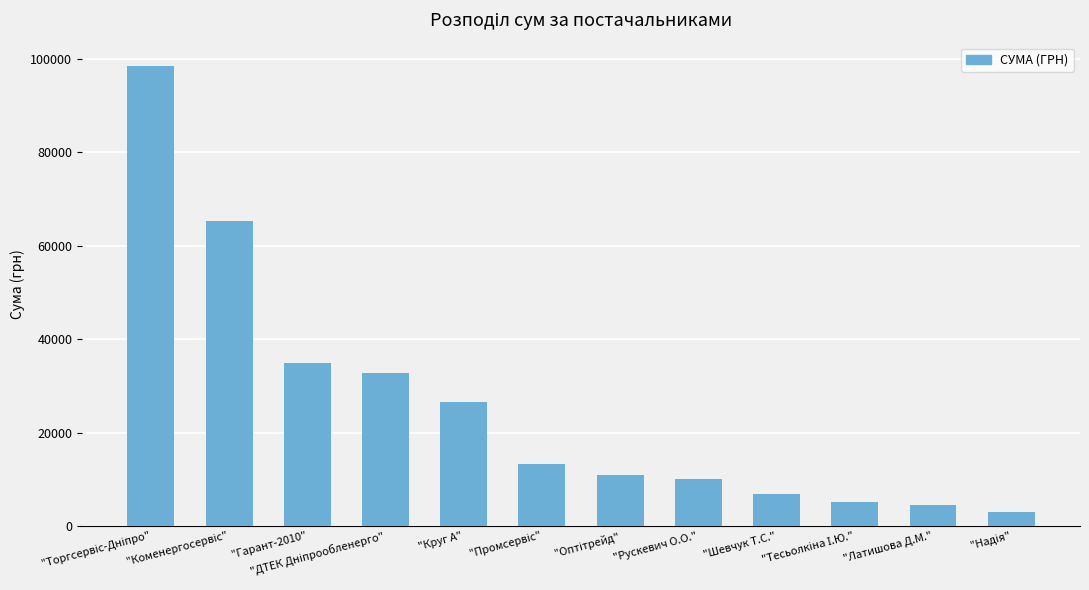

What is the value of the 12th bar from the left?

3025.6